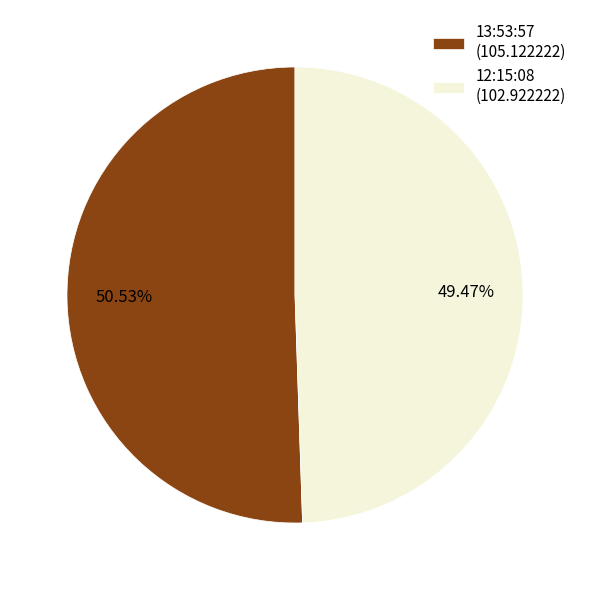

What is the total percentage of 13:53:57 and 12:15:08?

100.0%